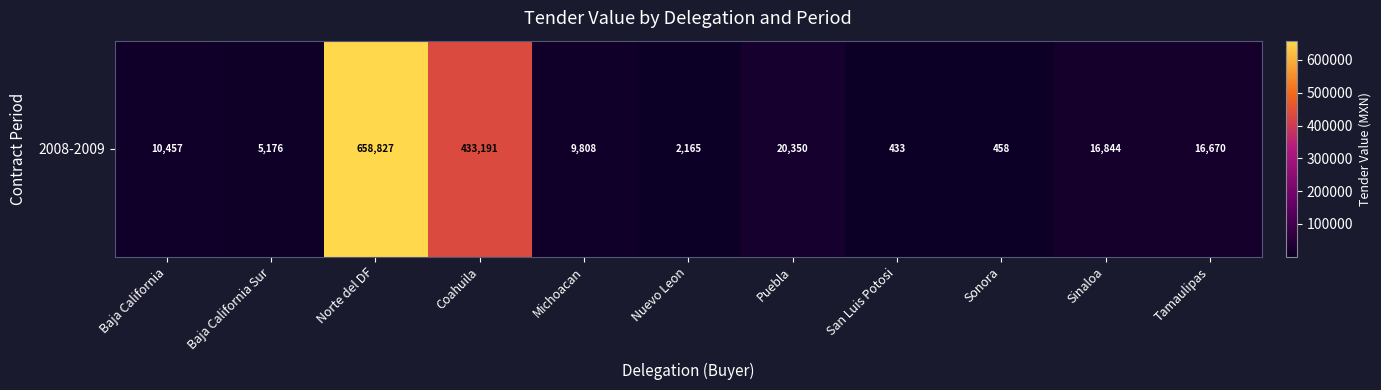

What is the ratio of the value at Tamaulipas to the value at Sinaloa?

1.0